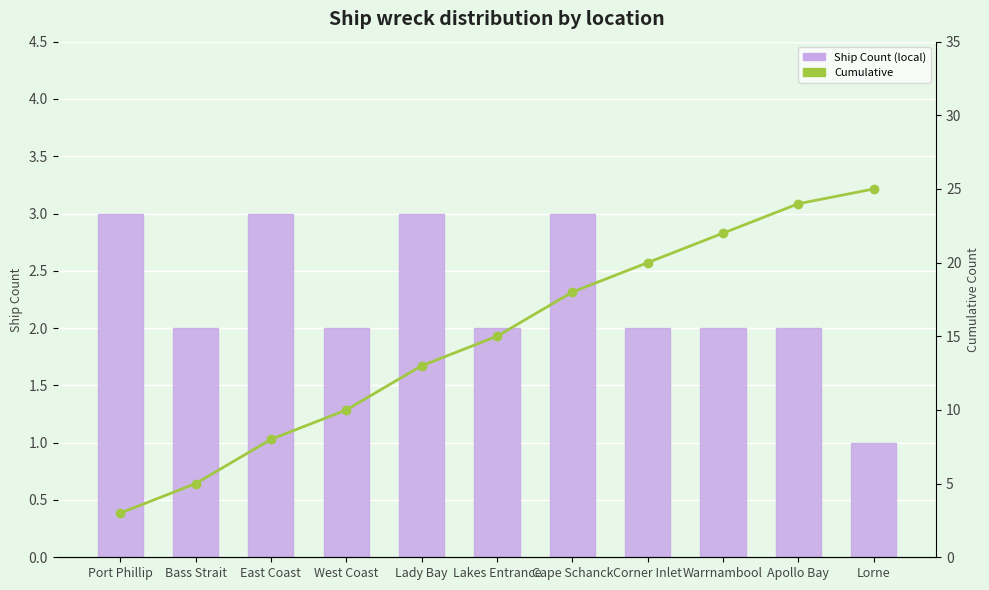

Where does the Cumulative series first go above 15?

Cape Schanck